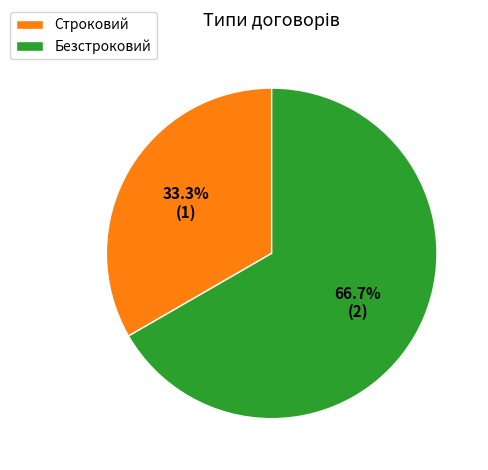

What percentage is the Безстроковий slice, to the nearest percent?

67%